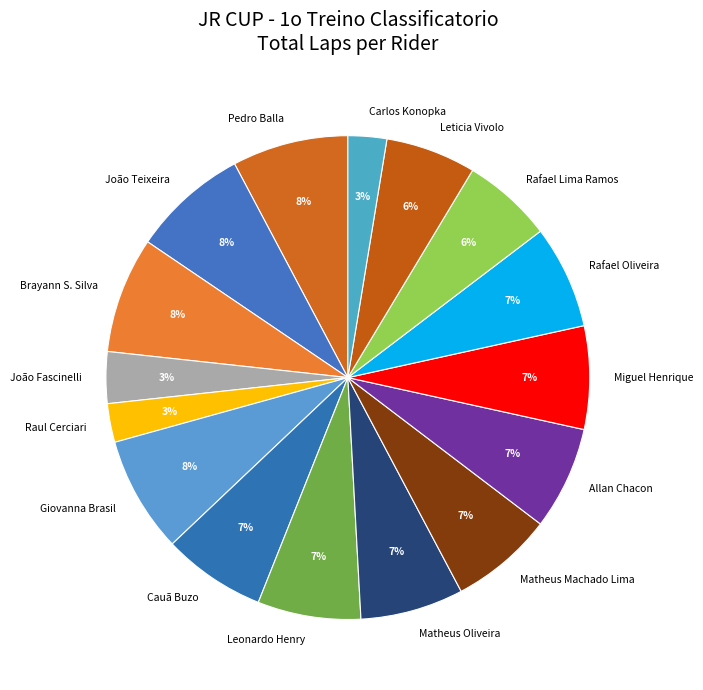

To the nearest percent, what is the average slice percentage?

6%